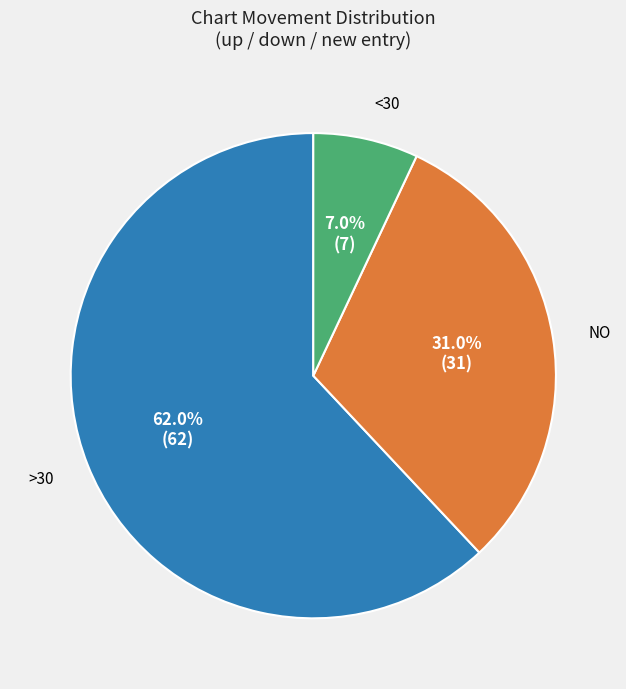

Is there a majority slice in this chart?

Yes